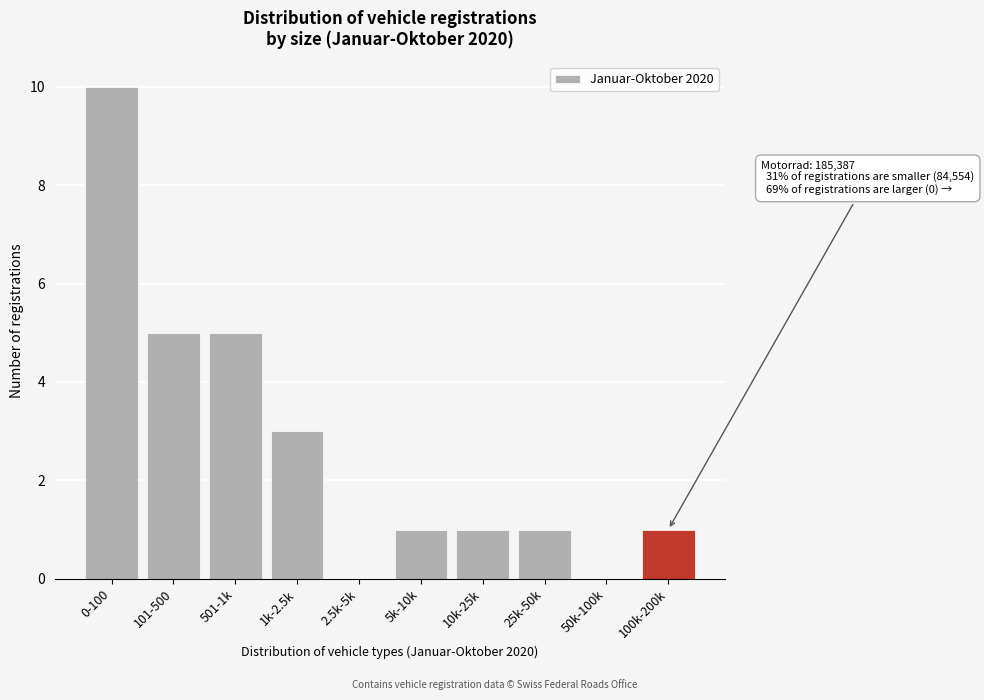

Reading left to right, list all the values displayed in this chart.

0-100=10	101-500=5	501-1k=5	1k-2.5k=3	2.5k-5k=0	5k-10k=1	10k-25k=1	25k-50k=1	50k-100k=0	100k-200k=1